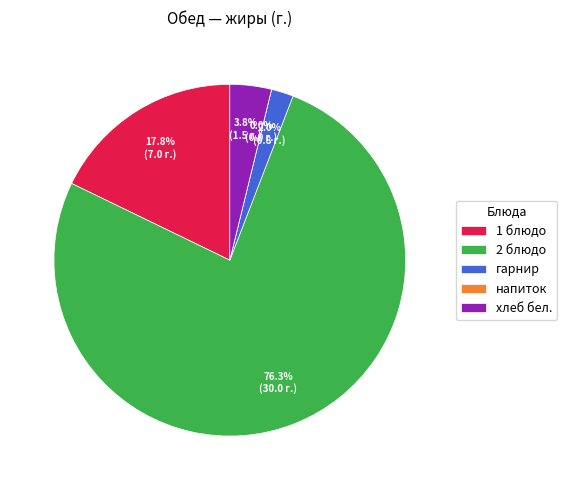

What is the smallest slice in the pie chart?

напиток